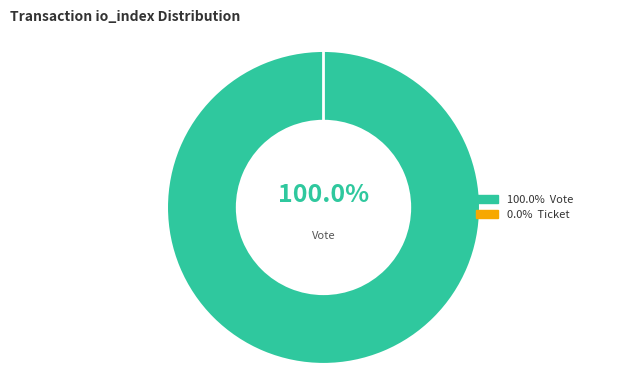

What percentage do Ticket and Vote together represent?

100.0%